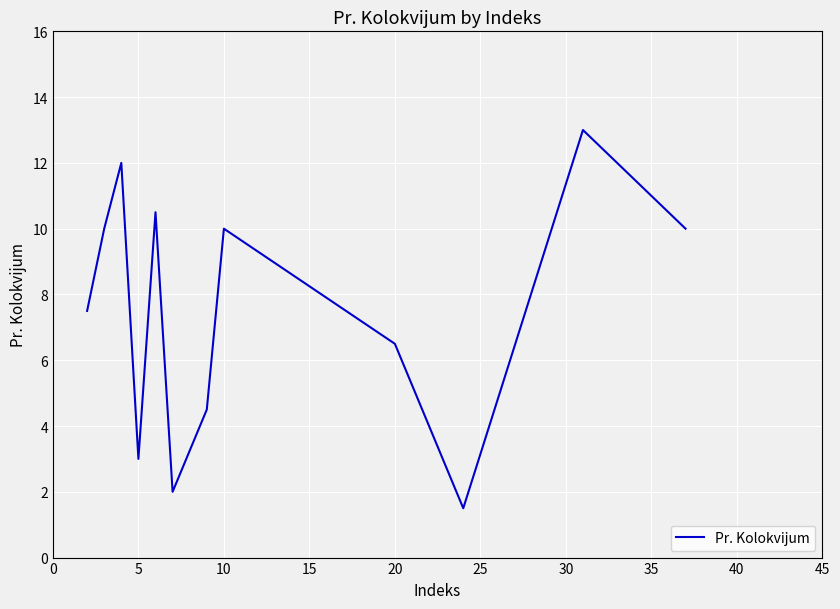

How many lines are shown in the chart?

1